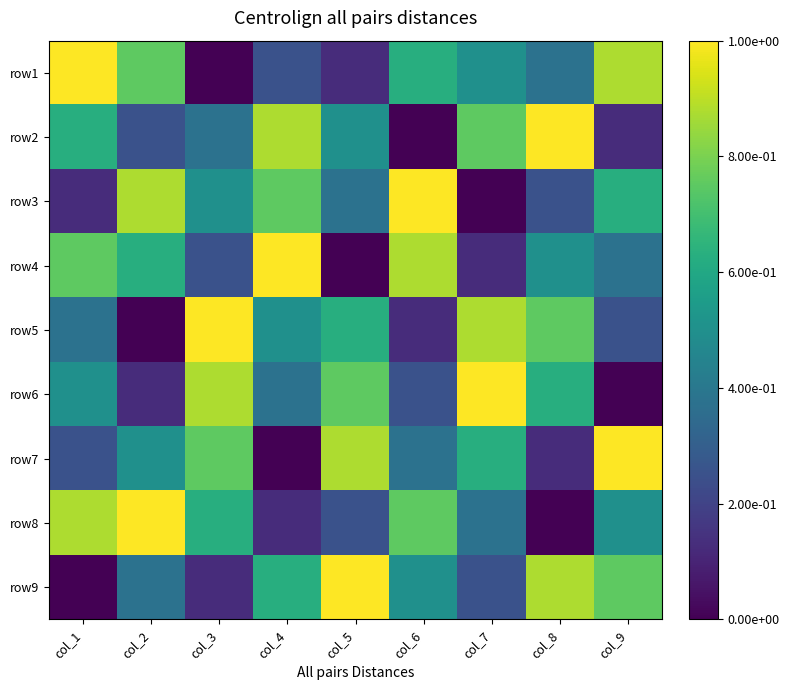

How many series are shown in this chart?

9